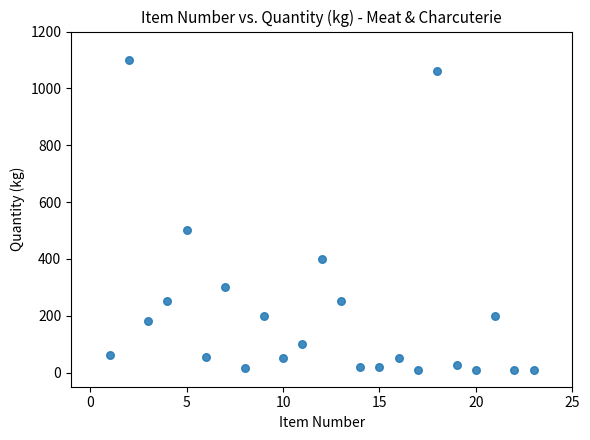

What Y value in the scatter plot is closest to 555?

500